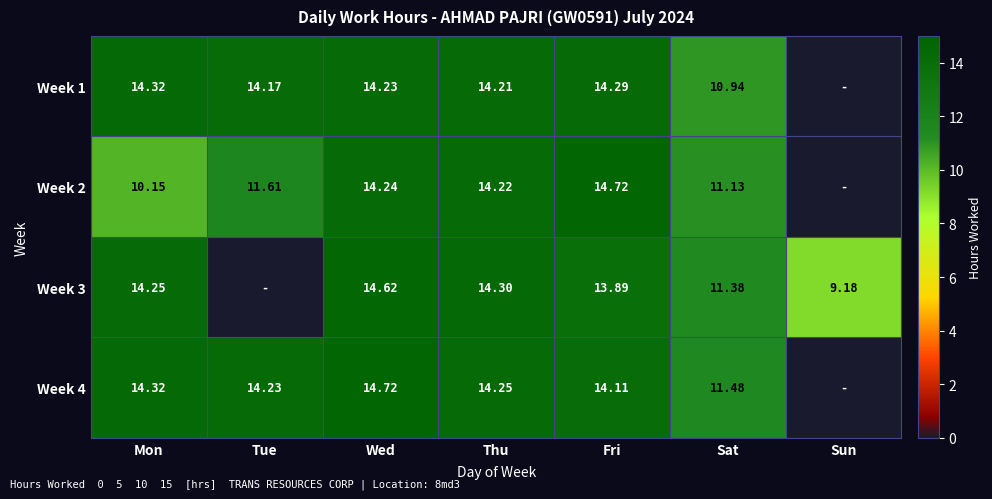

Is the value of Week 2 at Tue greater than the value of Week 4 at Thu?

No